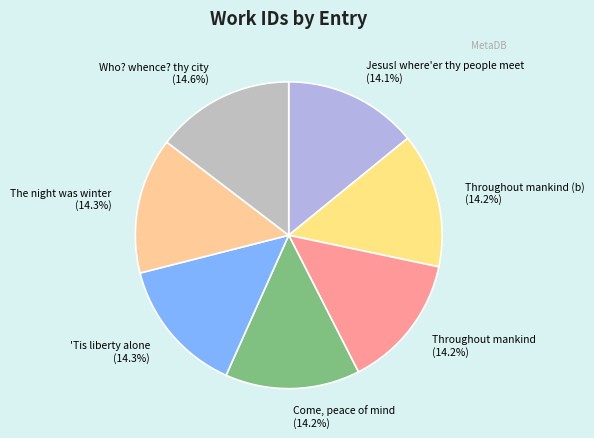

Approximately how many times larger is the value at Come, peace of mind compared to Throughout mankind?

1.0